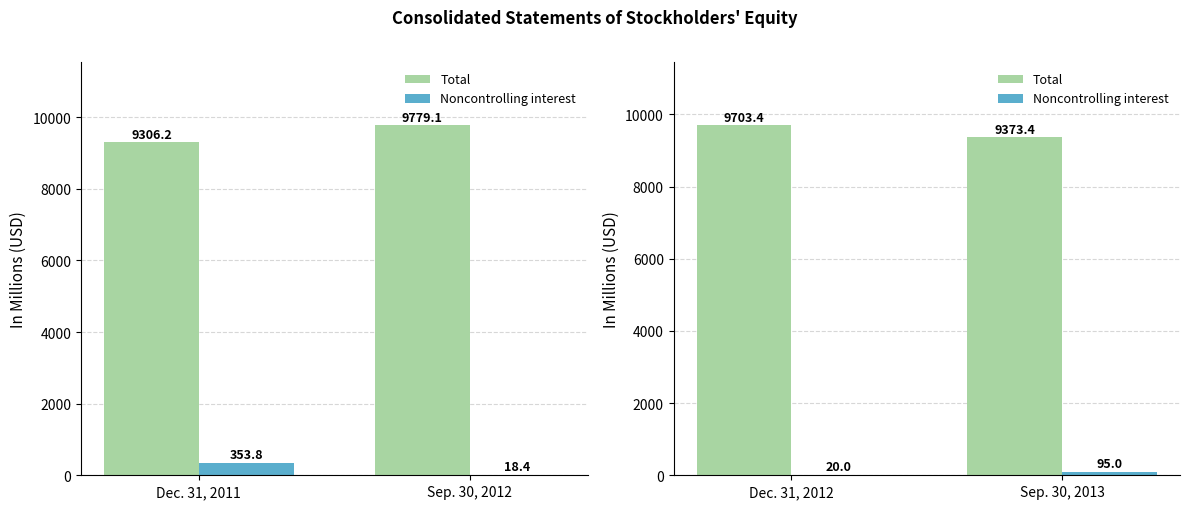

Rank the series at Dec. 31, 2012 from lowest to highest value.

Noncontrolling interest, Total